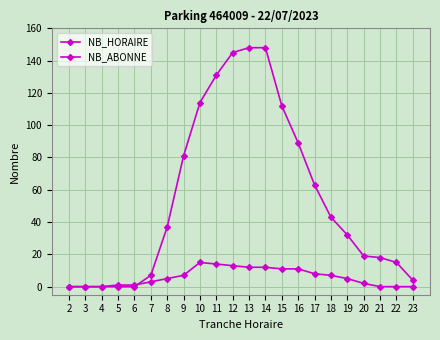

What is the sum of the NB_HORAIRE values at 14 and 12?

293